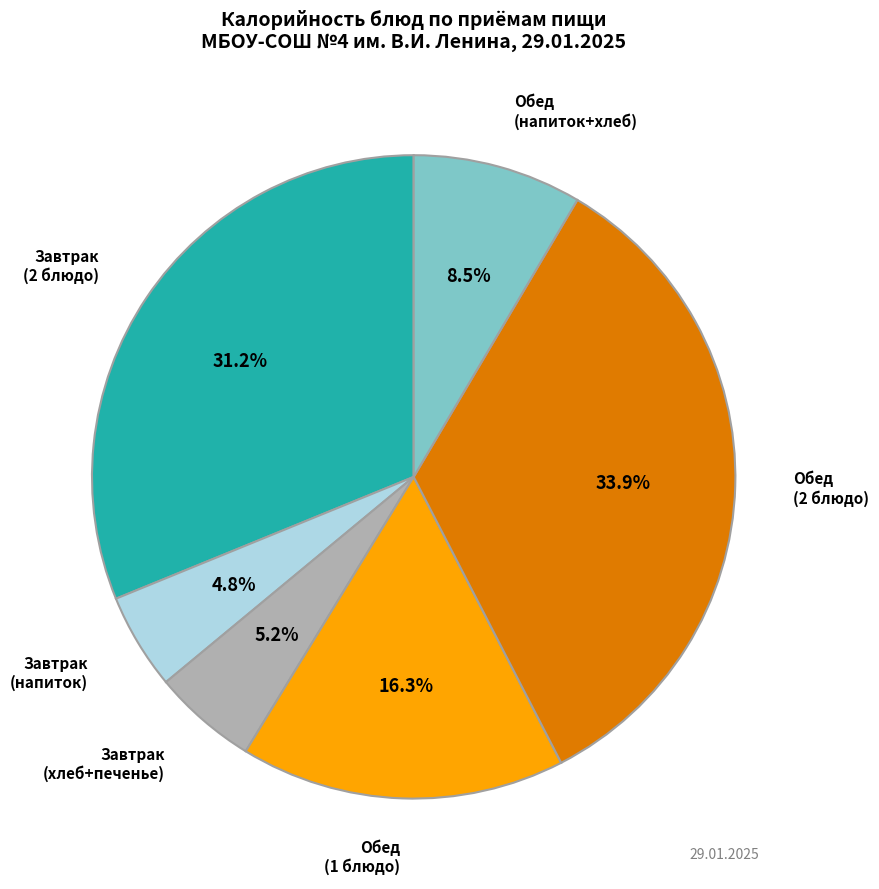

Is there any slice that represents more than half of the pie?

No